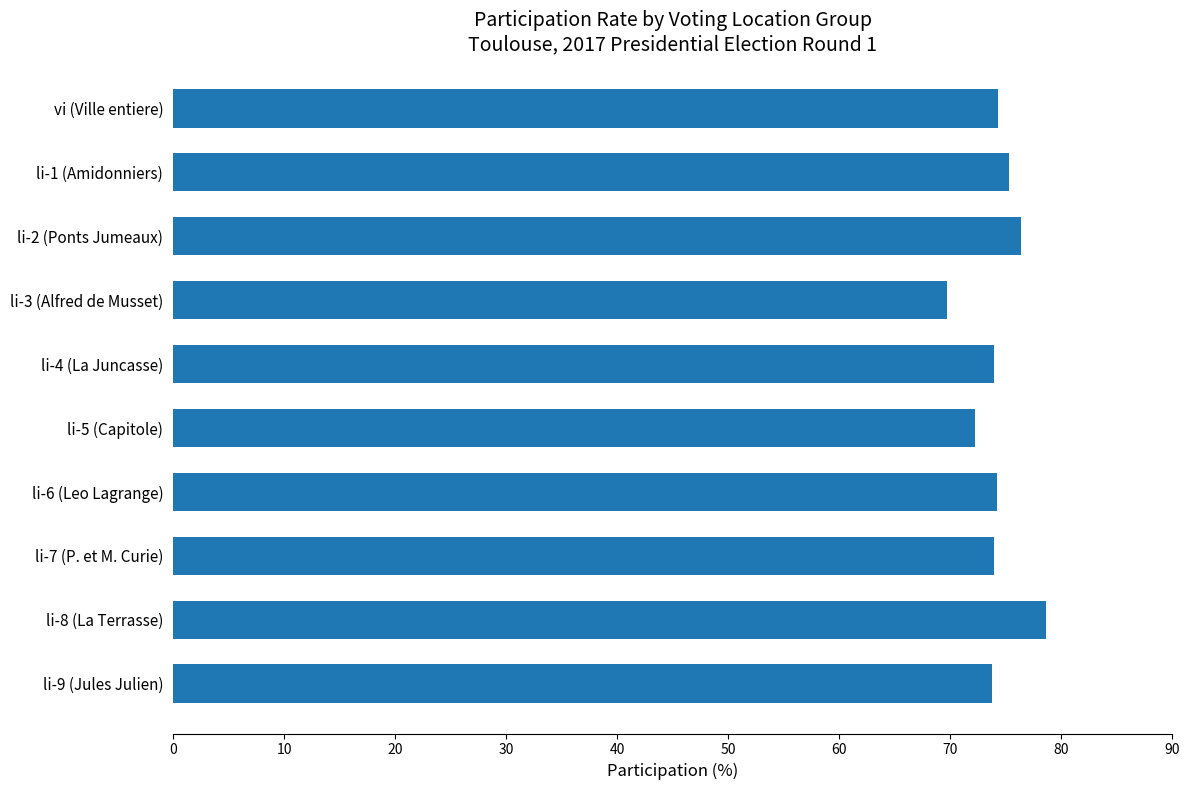

What is the approximate value at vi (Ville entiere)?

74.3